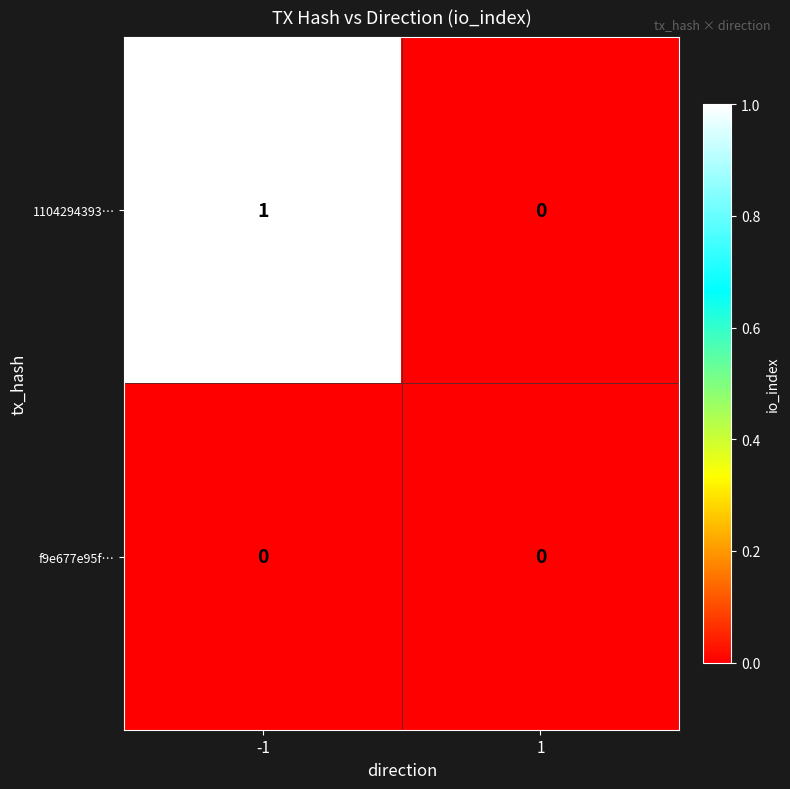

Count the number of data series in this chart.

2